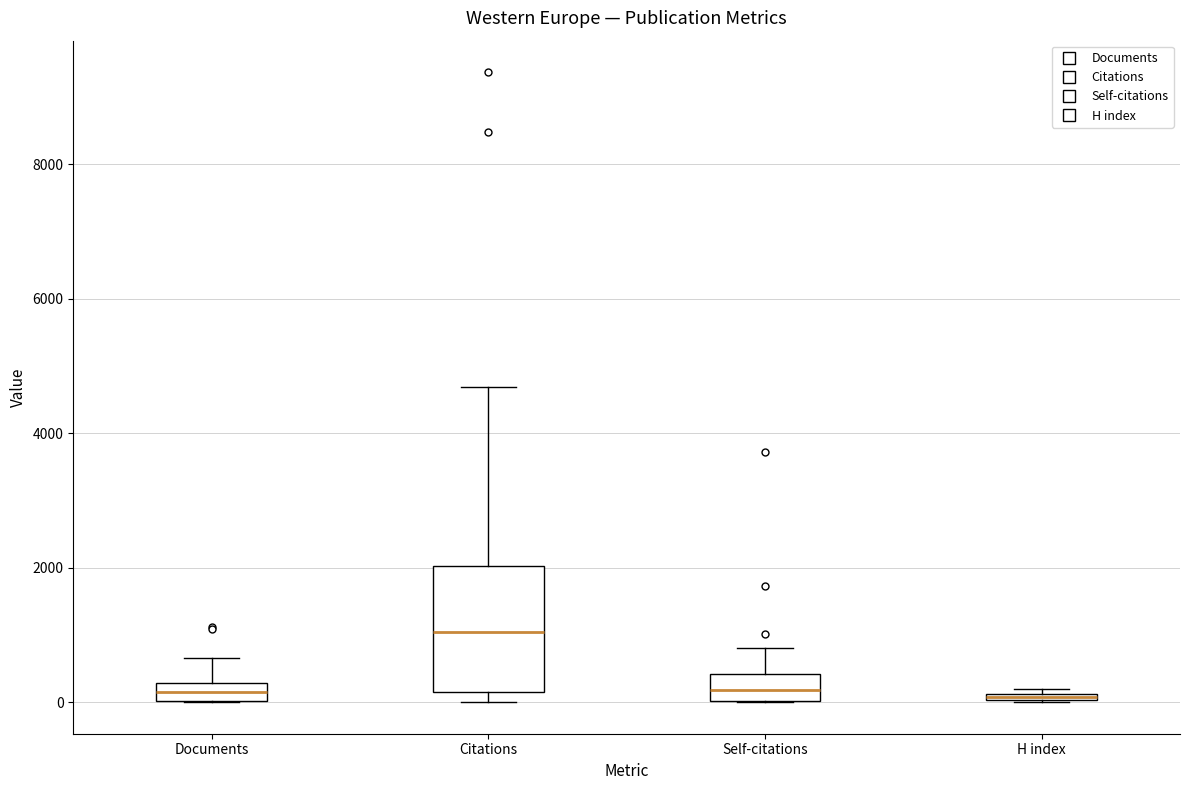

Which box is the tallest, from its lower edge to its upper edge?

Citations